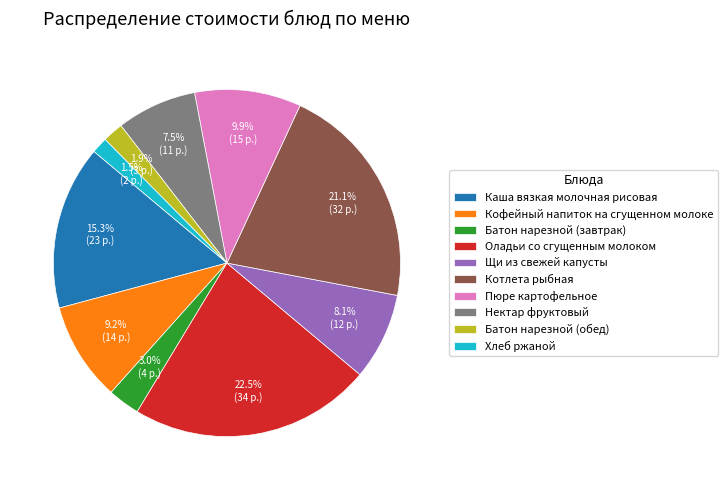

What is the largest slice in the pie chart?

Оладьи со сгущенным молоком